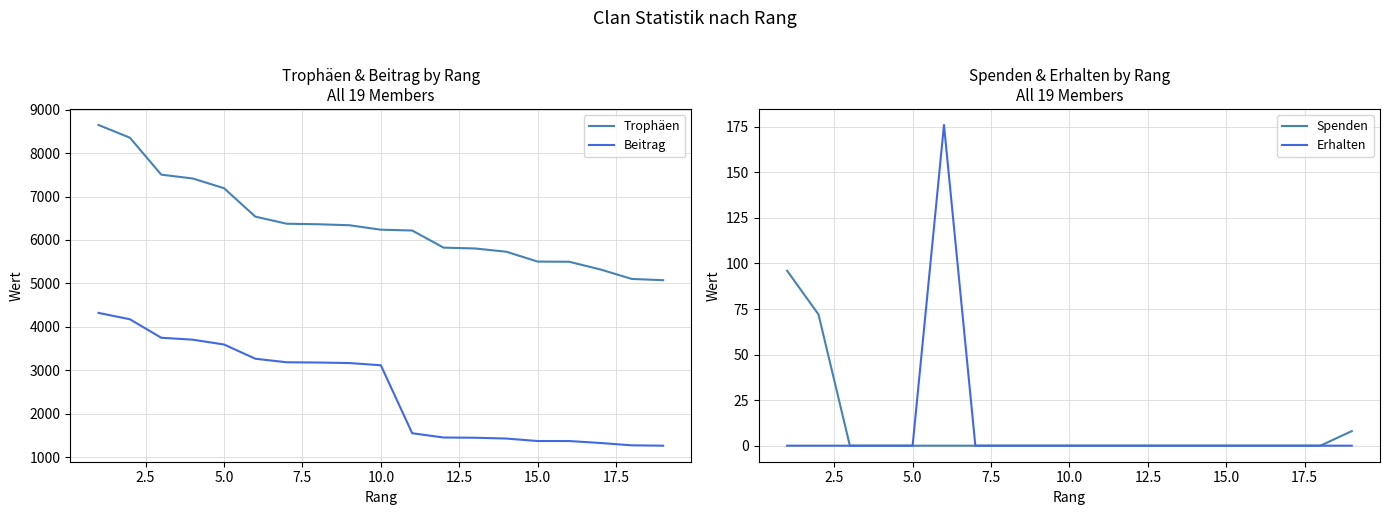

What are all the series names shown in the legend?

Trophäen, Beitrag, Spenden, Erhalten